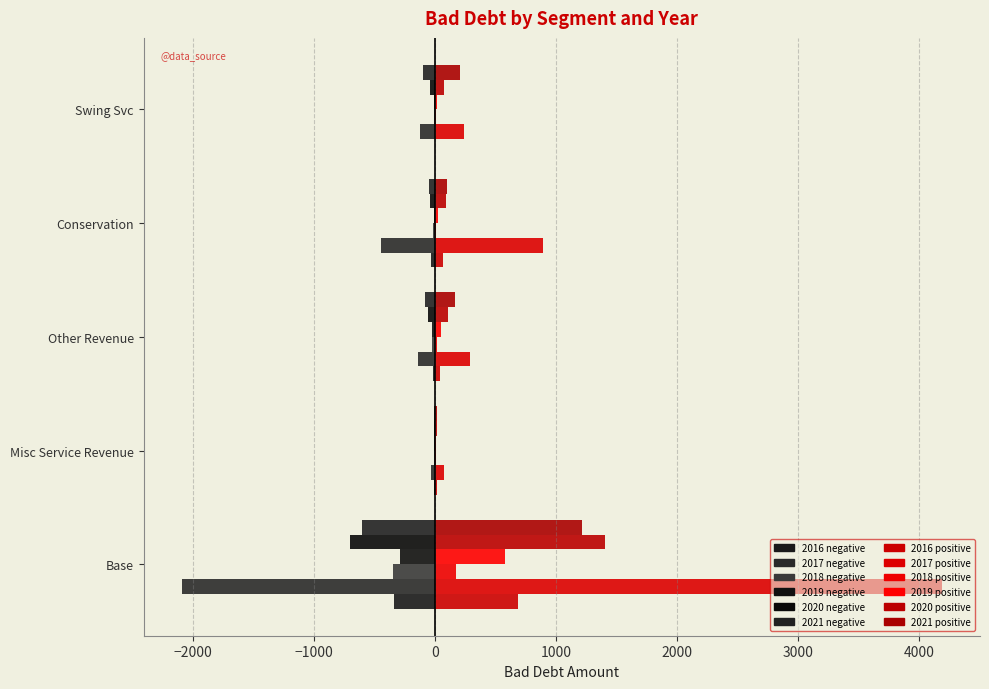

Count the number of categories in the chart.

5